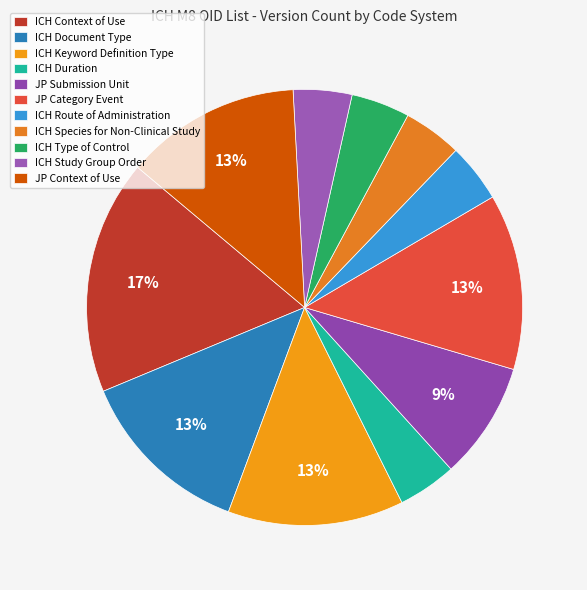

How many segments does this pie chart have?

11